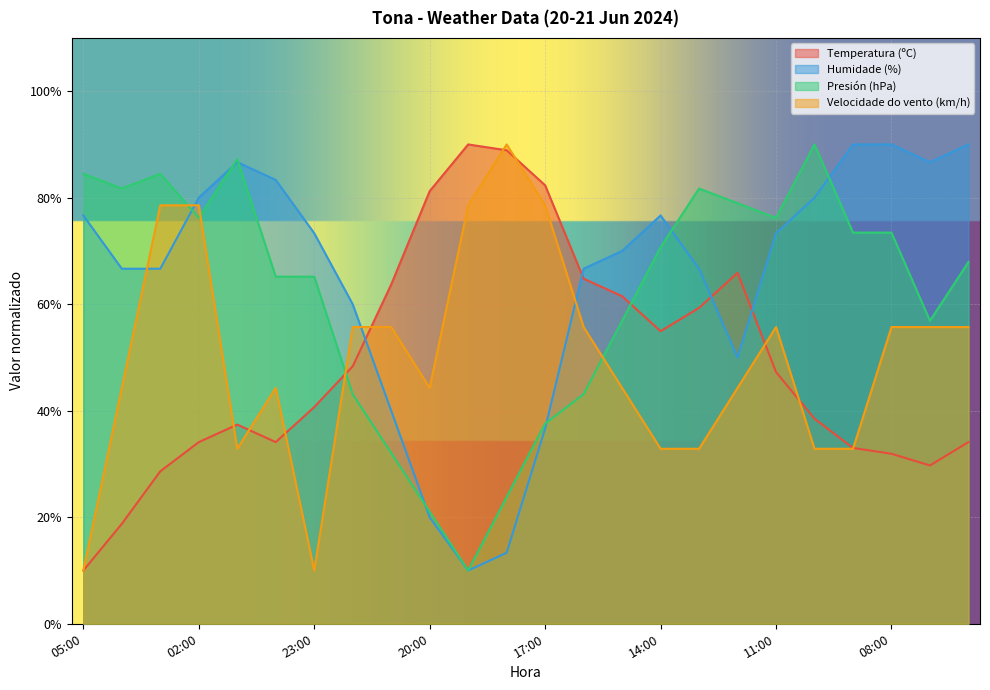

List the labels in order of Presión (hPa) value, largest first.

10:00, 01:00, 05:00, 03:00, 04:00, 13:00, 12:00, 02:00, 11:00, 09:00, 08:00, 14:00, 06:00, 00:00, 23:00, 15:00, 07:00, 22:00, 16:00, 17:00, 21:00, 18:00, 20:00, 19:00